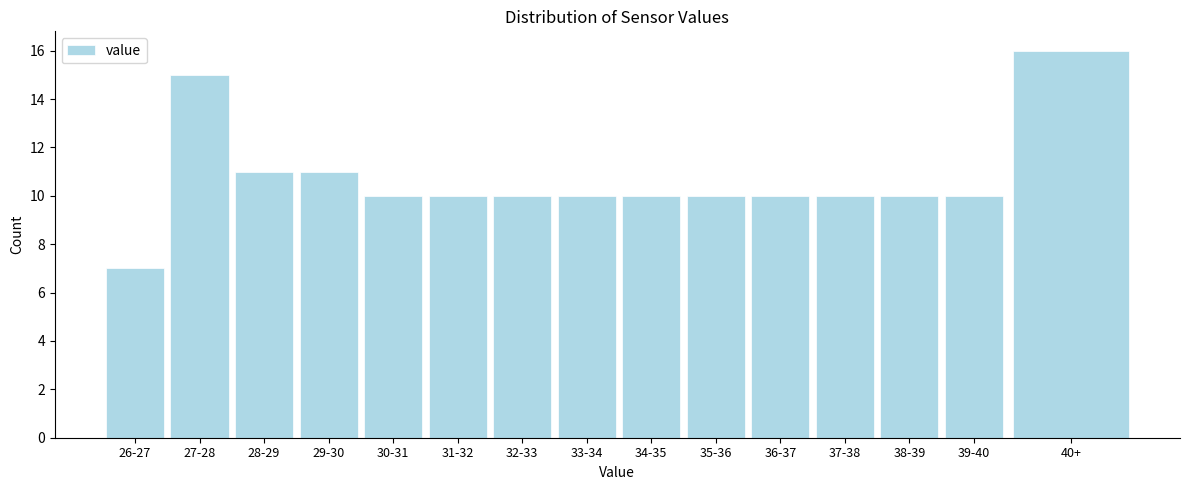

Reading left to right, extract all data points from this chart.

26-27=7	27-28=15	28-29=11	29-30=11	30-31=10	31-32=10	32-33=10	33-34=10	34-35=10	35-36=10	36-37=10	37-38=10	38-39=10	39-40=10	40+=16